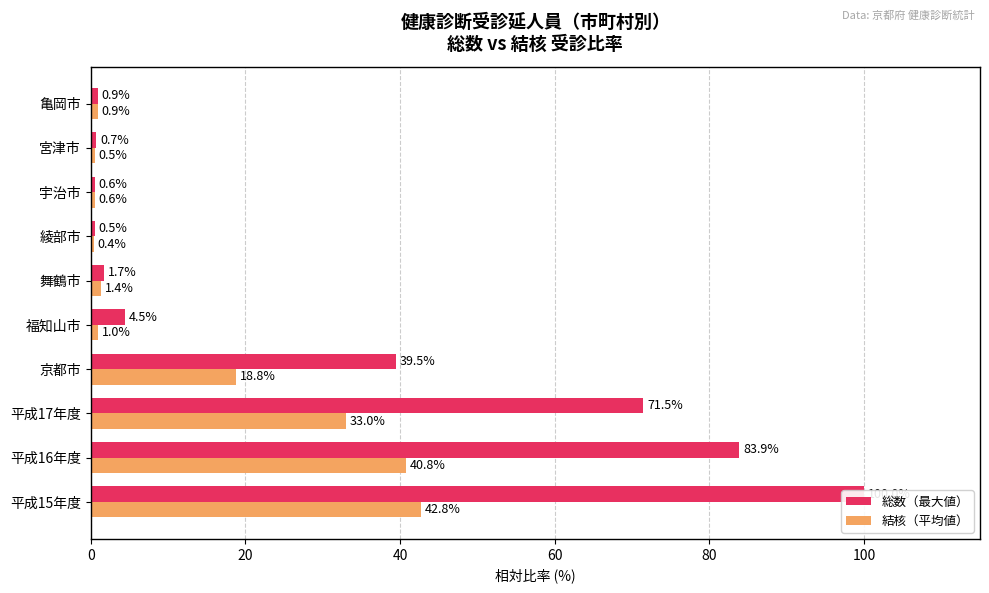

What is the value of the 結核（平均値） bar at the 9th from the left?

0.5